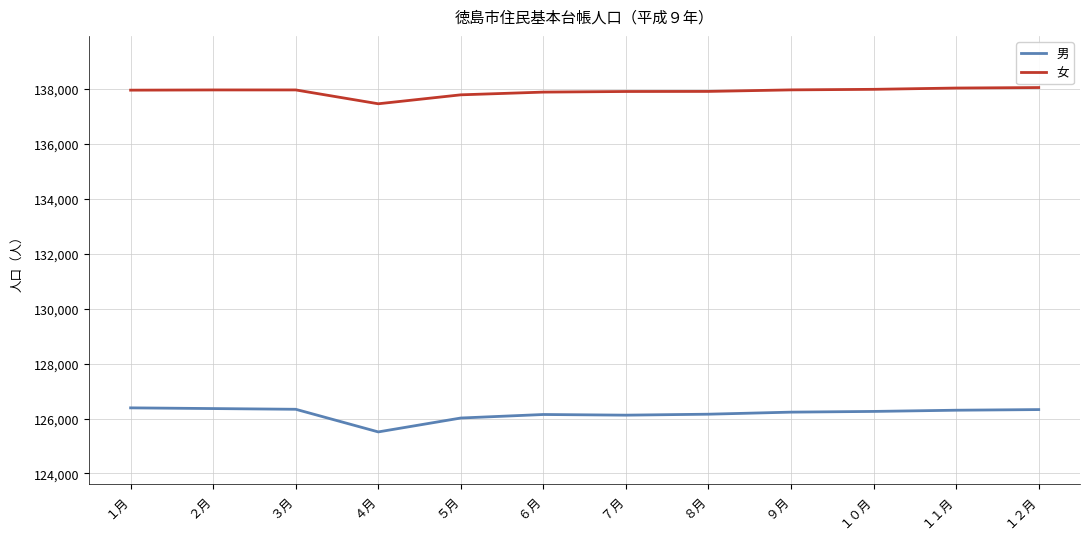

What is the difference between the second highest and minimum values in the 女 series?

573